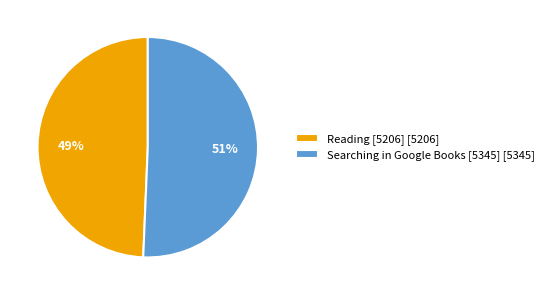

What is the ratio of the value at Searching in Google Books [5345] [5345] to the value at Reading [5206] [5206]?

1.0